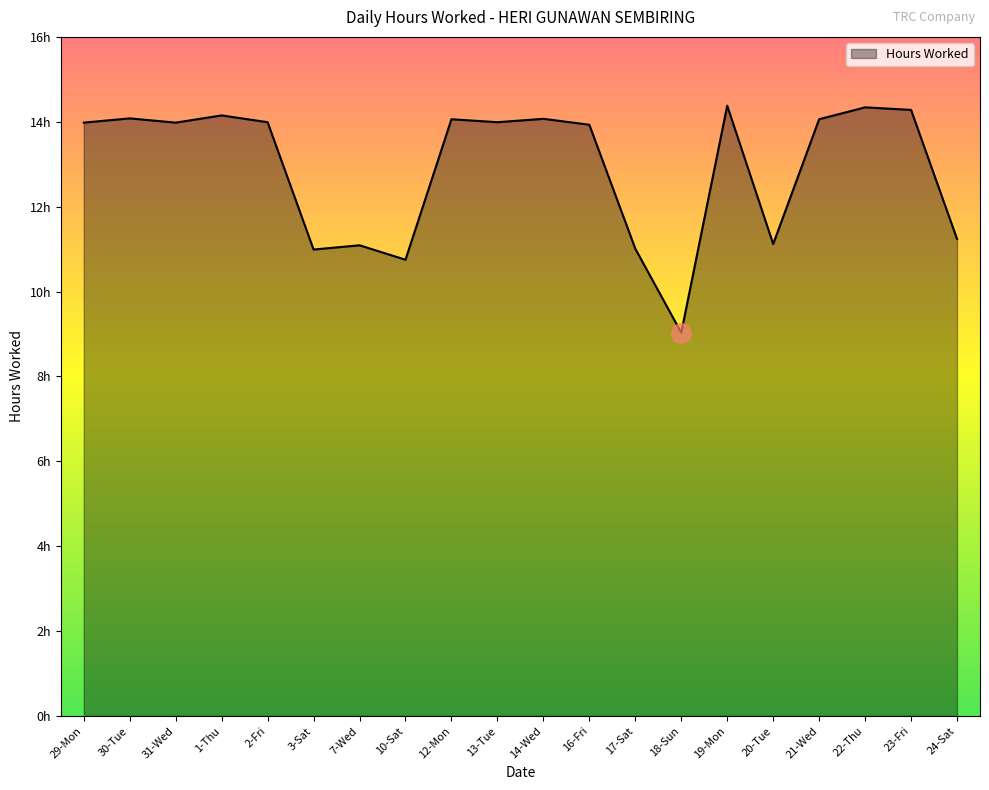

List the labels in order of value, largest first.

19-Mon, 22-Thu, 23-Fri, 1-Thu, 30-Tue, 14-Wed, 12-Mon, 21-Wed, 2-Fri, 13-Tue, 29-Mon, 31-Wed, 16-Fri, 24-Sat, 20-Tue, 7-Wed, 17-Sat, 3-Sat, 10-Sat, 18-Sun